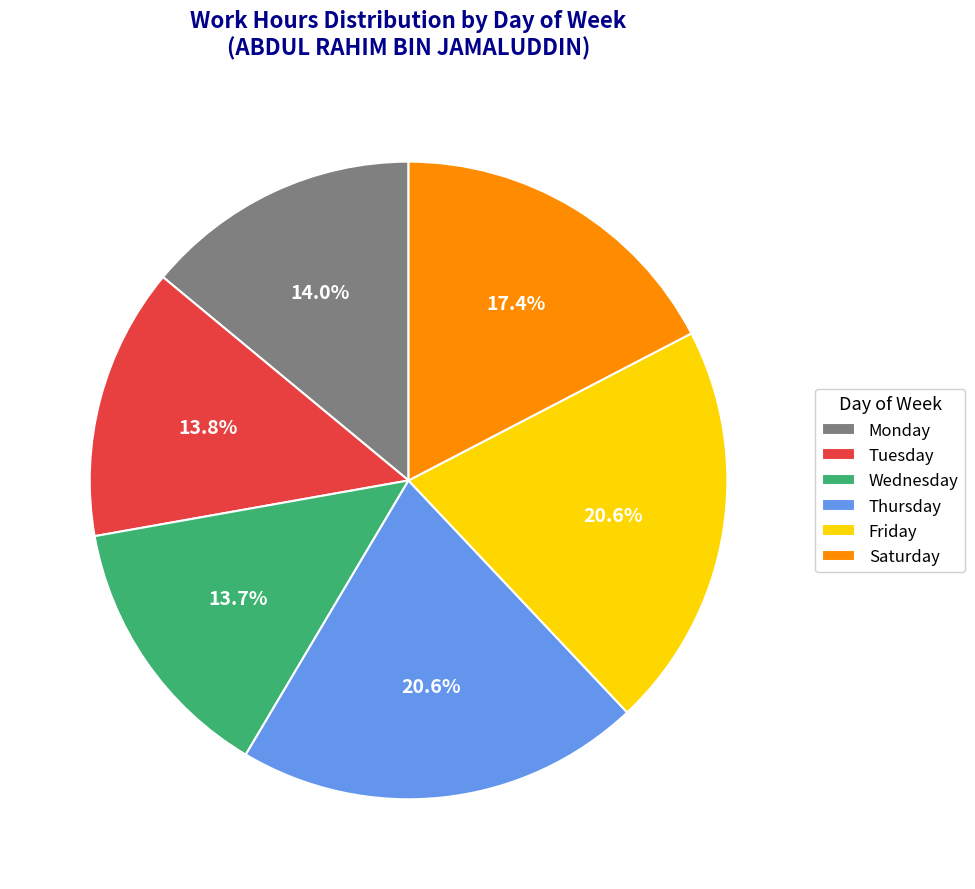

What percentage do Friday and Thursday together represent?

41.2%